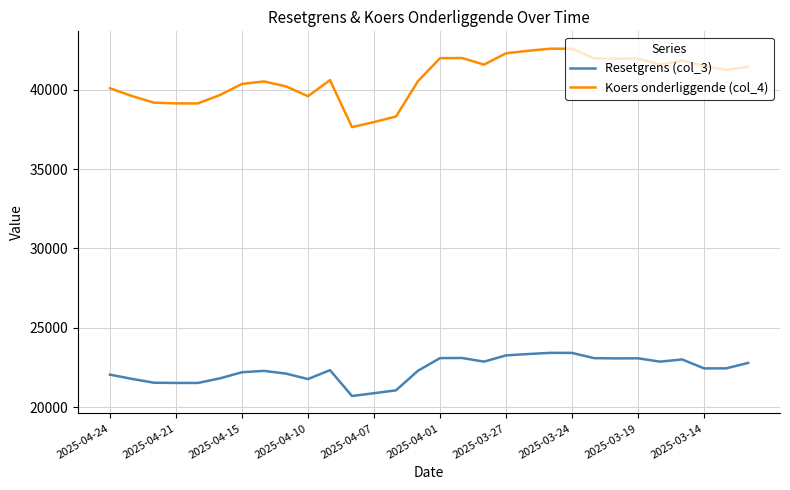

What is the lowest value of the Resetgrens (col_3) series?

20705.1